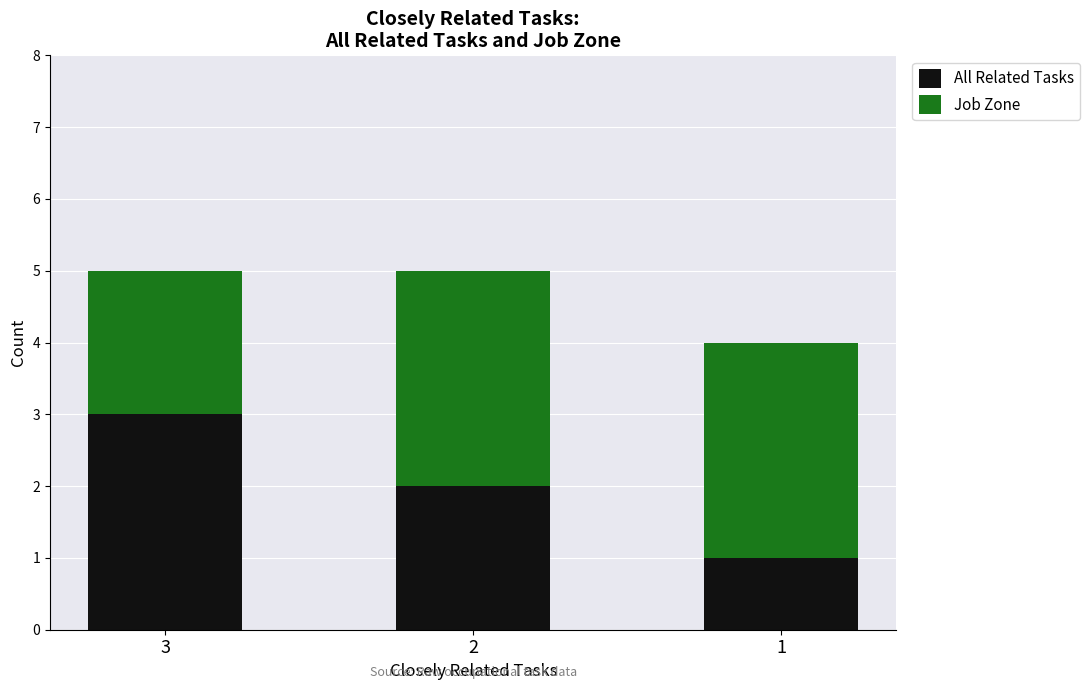

The All Related Tasks series shows 0 at 1. True or false?

False